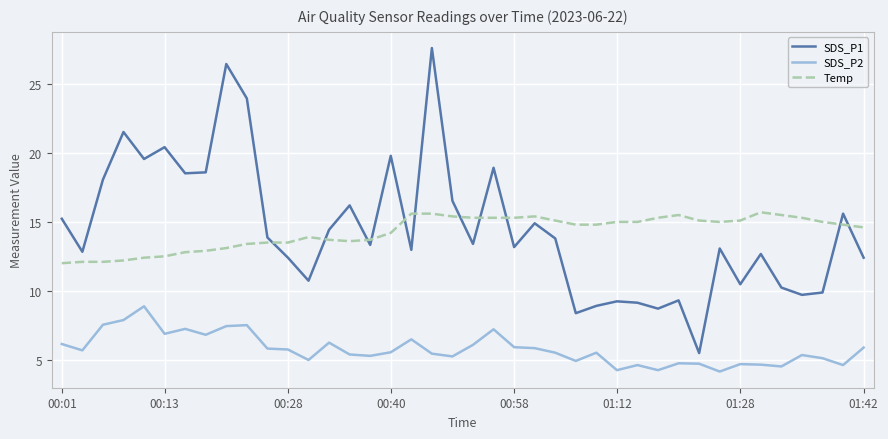

List the series in order of their peak value, highest first.

SDS_P1, Temp, SDS_P2